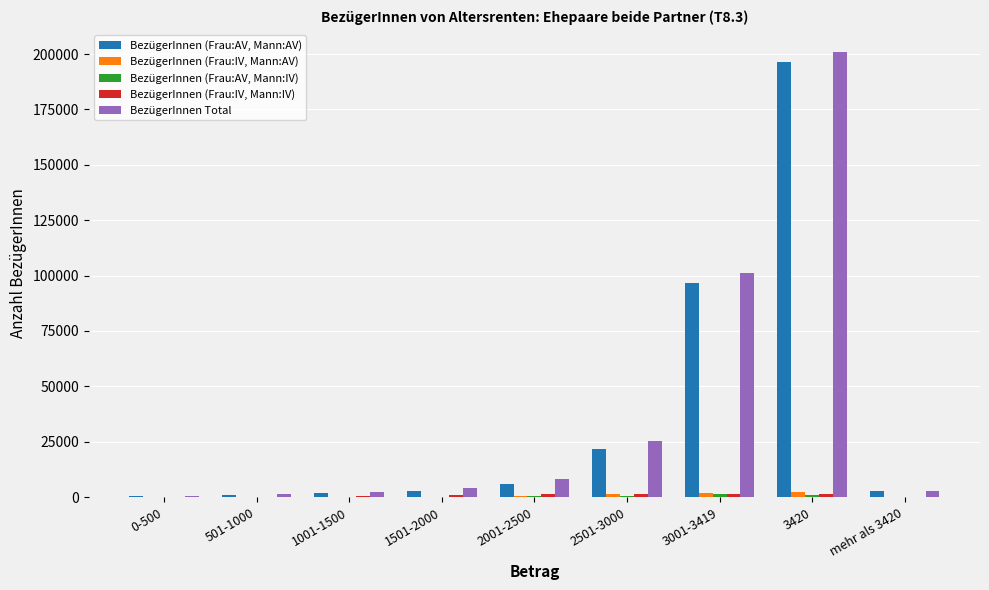

At which category is the sum across all series the highest?

3420